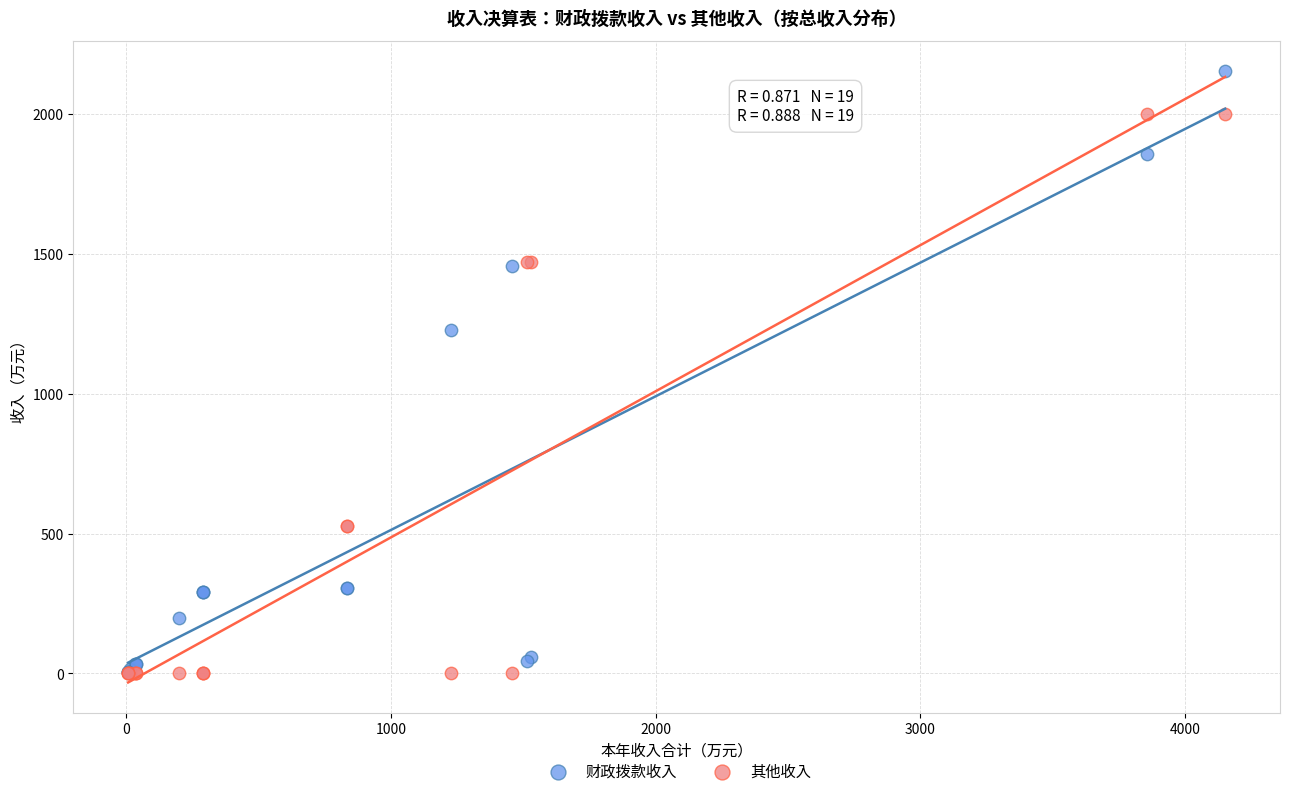

Across all series, what Y value is closest to 1076?

1227.4